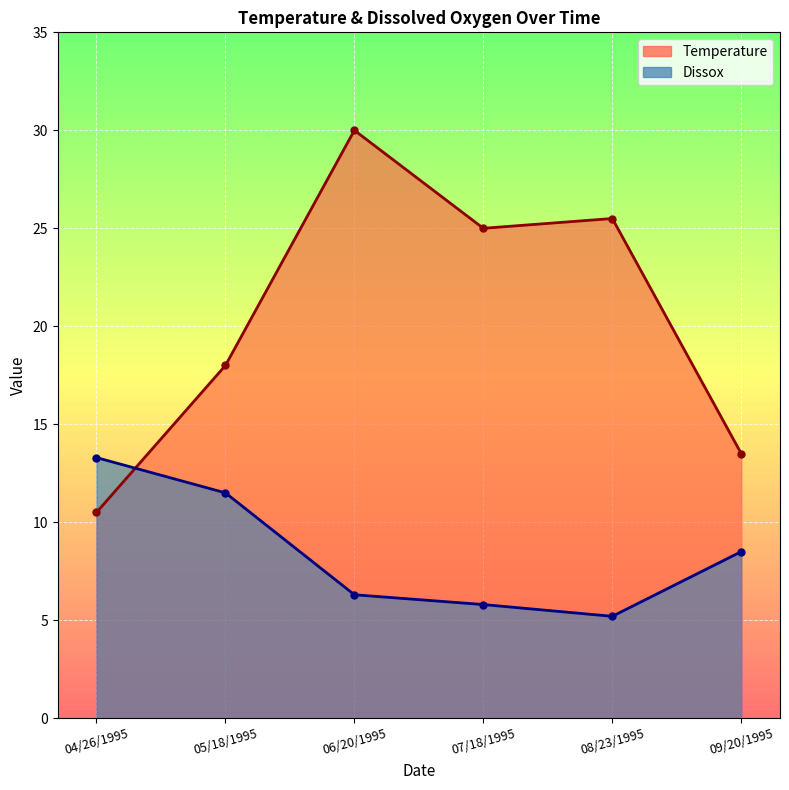

At which label does Temperature reach its minimum?

04/26/1995